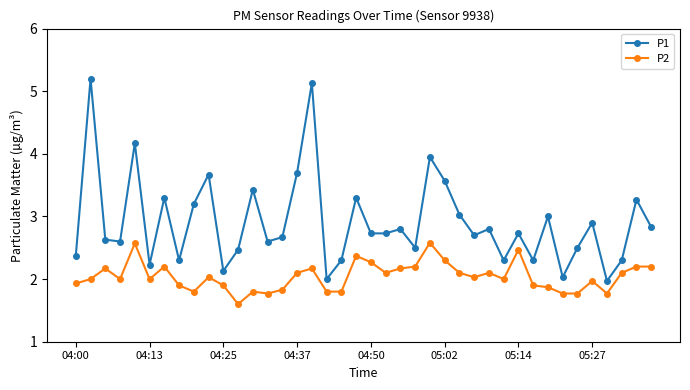

Reading left to right, what are all the values shown in this chart?

P1: 2.4	5.2	2.6	2.6	4.2	2.2	3.3	2.3	3.2	3.7	2.1	2.5	3.4	2.6	2.7	3.7	5.1	2.0	2.3	3.3	2.7	2.7	2.8	2.5	4.0	3.6	3.0	2.7	2.8	2.3	2.7	2.3	3.0	2.0	2.5	2.9	2.0	2.3	3.3	2.8
P2: 1.9	2.0	2.2	2.0	2.6	2.0	2.2	1.9	1.8	2.0	1.9	1.6	1.8	1.8	1.8	2.1	2.2	1.8	1.8	2.4	2.3	2.1	2.2	2.2	2.6	2.3	2.1	2.0	2.1	2.0	2.5	1.9	1.9	1.8	1.8	2.0	1.8	2.1	2.2	2.2